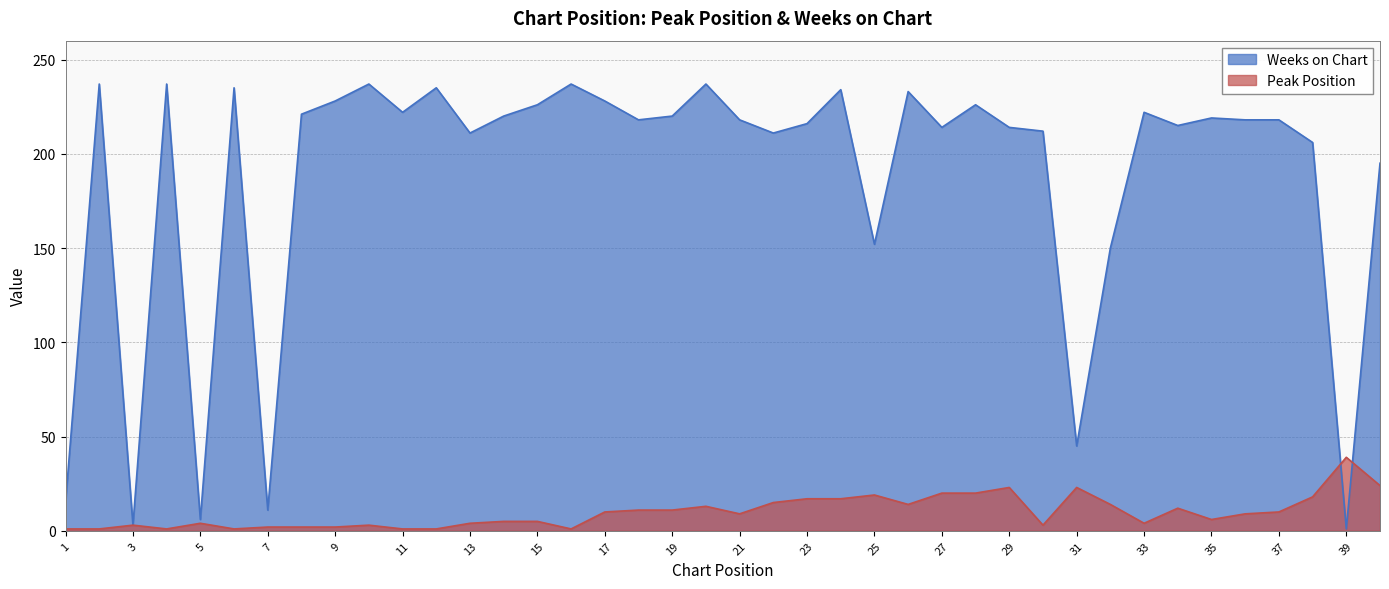

Reading left to right, list all the values displayed in this chart.

Peak Position: 1=1	2=1	3=3	4=1	5=4	6=1	7=2	8=2	9=2	10=3	11=1	12=1	13=4	14=5	15=5	16=1	17=10	18=11	19=11	20=13	21=9	22=15	23=17	24=17	25=19	26=14	27=20	28=20	29=23	30=3	31=23	32=14	33=4	34=12	35=6	36=9	37=10	38=18	39=39	40=24
Weeks on Chart: 1=15	2=237	3=3	4=237	5=6	6=235	7=11	8=221	9=228	10=237	11=222	12=235	13=211	14=220	15=226	16=237	17=228	18=218	19=220	20=237	21=218	22=211	23=216	24=234	25=152	26=233	27=214	28=226	29=214	30=212	31=45	32=150	33=222	34=215	35=219	36=218	37=218	38=206	39=1	40=195